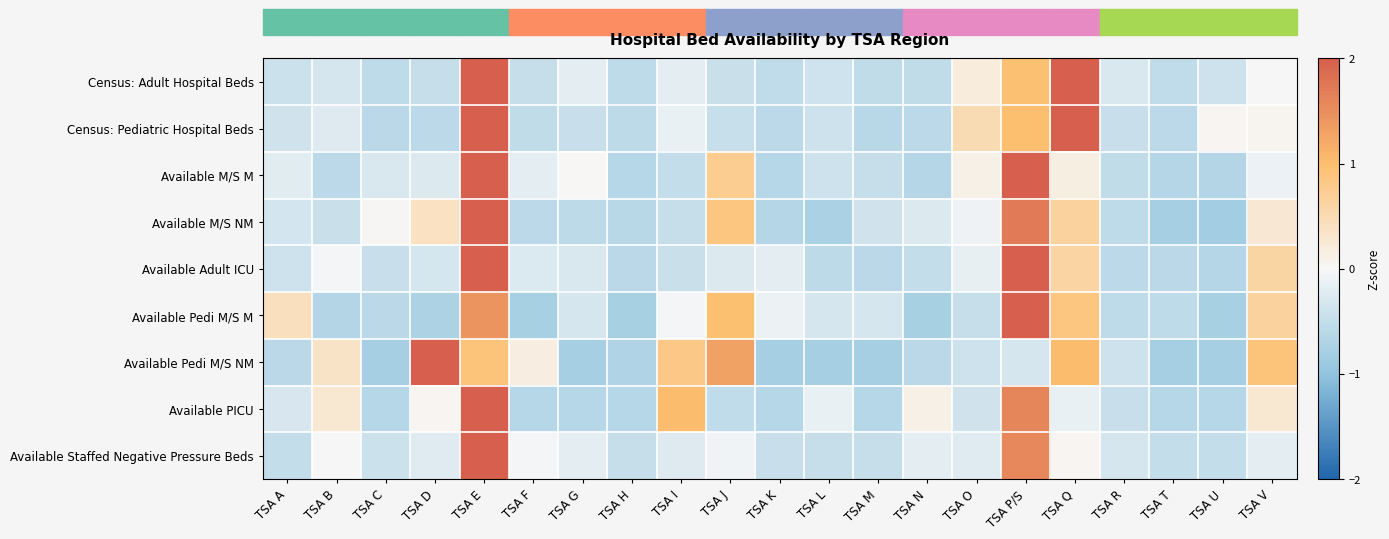

Reading right to left, list all the values displayed in this chart.

Census: Adult Hospital Beds: TSA V=-0.0	TSA U=-0.4	TSA T=-0.5	TSA R=-0.3	TSA Q=2.5	TSA P/S=1.0	TSA O=0.2	TSA N=-0.5	TSA M=-0.5	TSA L=-0.4	TSA K=-0.5	TSA J=-0.4	TSA I=-0.2	TSA H=-0.6	TSA G=-0.2	TSA F=-0.5	TSA E=3.3	TSA D=-0.5	TSA C=-0.6	TSA B=-0.3	TSA A=-0.4
Census: Pediatric Hospital Beds: TSA V=0.1	TSA U=0.0	TSA T=-0.6	TSA R=-0.5	TSA Q=3.1	TSA P/S=1.0	TSA O=0.5	TSA N=-0.6	TSA M=-0.6	TSA L=-0.4	TSA K=-0.6	TSA J=-0.5	TSA I=-0.1	TSA H=-0.6	TSA G=-0.5	TSA F=-0.5	TSA E=2.6	TSA D=-0.6	TSA C=-0.6	TSA B=-0.2	TSA A=-0.4
Available M/S M: TSA V=-0.1	TSA U=-0.7	TSA T=-0.6	TSA R=-0.5	TSA Q=0.1	TSA P/S=3.0	TSA O=0.1	TSA N=-0.6	TSA M=-0.5	TSA L=-0.4	TSA K=-0.6	TSA J=0.7	TSA I=-0.5	TSA H=-0.6	TSA G=0.0	TSA F=-0.2	TSA E=2.8	TSA D=-0.3	TSA C=-0.3	TSA B=-0.6	TSA A=-0.2
Available M/S NM: TSA V=0.3	TSA U=-0.8	TSA T=-0.8	TSA R=-0.6	TSA Q=0.7	TSA P/S=1.7	TSA O=-0.1	TSA N=-0.3	TSA M=-0.4	TSA L=-0.7	TSA K=-0.7	TSA J=0.9	TSA I=-0.5	TSA H=-0.6	TSA G=-0.6	TSA F=-0.6	TSA E=3.5	TSA D=0.4	TSA C=0.0	TSA B=-0.5	TSA A=-0.4
Available Adult ICU: TSA V=0.6	TSA U=-0.7	TSA T=-0.6	TSA R=-0.6	TSA Q=0.6	TSA P/S=2.7	TSA O=-0.1	TSA N=-0.5	TSA M=-0.6	TSA L=-0.6	TSA K=-0.2	TSA J=-0.3	TSA I=-0.4	TSA H=-0.6	TSA G=-0.3	TSA F=-0.3	TSA E=3.1	TSA D=-0.3	TSA C=-0.5	TSA B=-0.0	TSA A=-0.4
Available Pedi M/S M: TSA V=0.6	TSA U=-0.8	TSA T=-0.5	TSA R=-0.5	TSA Q=0.9	TSA P/S=3.4	TSA O=-0.5	TSA N=-0.8	TSA M=-0.3	TSA L=-0.3	TSA K=-0.1	TSA J=1.0	TSA I=-0.0	TSA H=-0.8	TSA G=-0.3	TSA F=-0.8	TSA E=1.4	TSA D=-0.7	TSA C=-0.6	TSA B=-0.7	TSA A=0.4
Available Pedi M/S NM: TSA V=0.9	TSA U=-0.8	TSA T=-0.8	TSA R=-0.4	TSA Q=1.0	TSA P/S=-0.3	TSA O=-0.4	TSA N=-0.6	TSA M=-0.8	TSA L=-0.8	TSA K=-0.8	TSA J=1.3	TSA I=0.8	TSA H=-0.7	TSA G=-0.8	TSA F=0.2	TSA E=0.9	TSA D=3.1	TSA C=-0.8	TSA B=0.3	TSA A=-0.6
Available PICU: TSA V=0.3	TSA U=-0.6	TSA T=-0.6	TSA R=-0.5	TSA Q=-0.1	TSA P/S=1.6	TSA O=-0.4	TSA N=0.1	TSA M=-0.6	TSA L=-0.1	TSA K=-0.6	TSA J=-0.5	TSA I=1.0	TSA H=-0.6	TSA G=-0.6	TSA F=-0.6	TSA E=3.7	TSA D=0.0	TSA C=-0.6	TSA B=0.3	TSA A=-0.3
Available Staffed Negative Pressure Beds: TSA V=-0.2	TSA U=-0.5	TSA T=-0.5	TSA R=-0.3	TSA Q=0.0	TSA P/S=1.6	TSA O=-0.2	TSA N=-0.2	TSA M=-0.5	TSA L=-0.5	TSA K=-0.5	TSA J=-0.1	TSA I=-0.2	TSA H=-0.5	TSA G=-0.2	TSA F=-0.0	TSA E=4.0	TSA D=-0.2	TSA C=-0.4	TSA B=-0.0	TSA A=-0.5